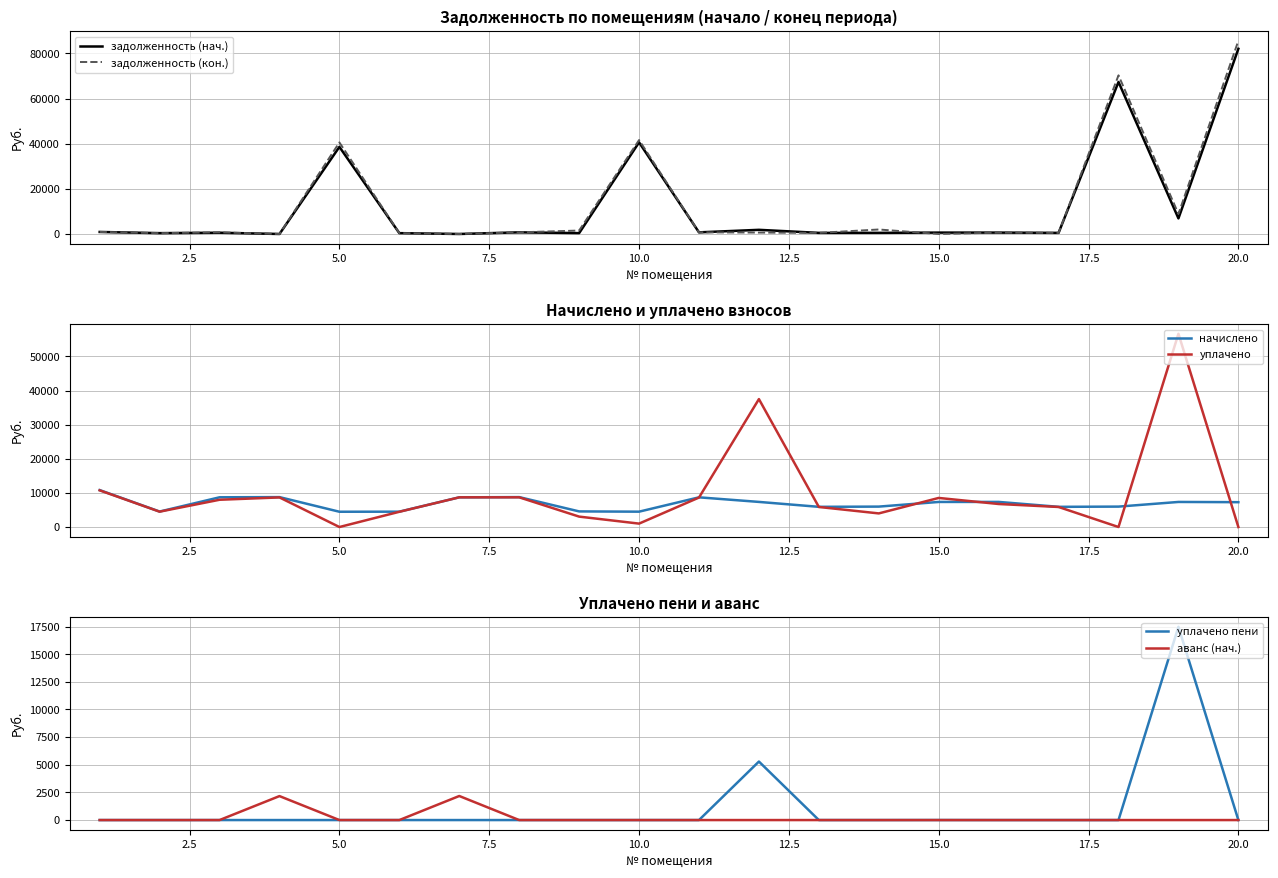

What is the maximum value for задолженность (кон.)?

85636.0